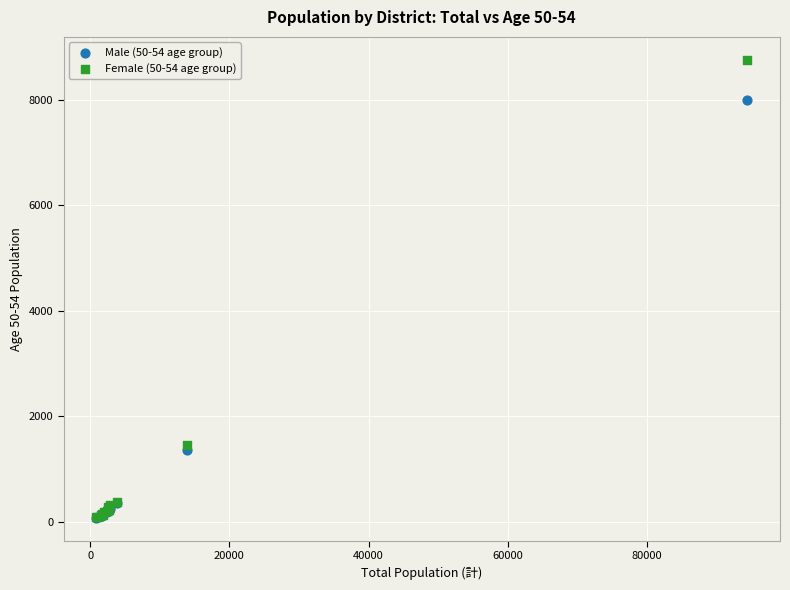

What are all the series names shown in the legend?

Male (50-54 age group), Female (50-54 age group)